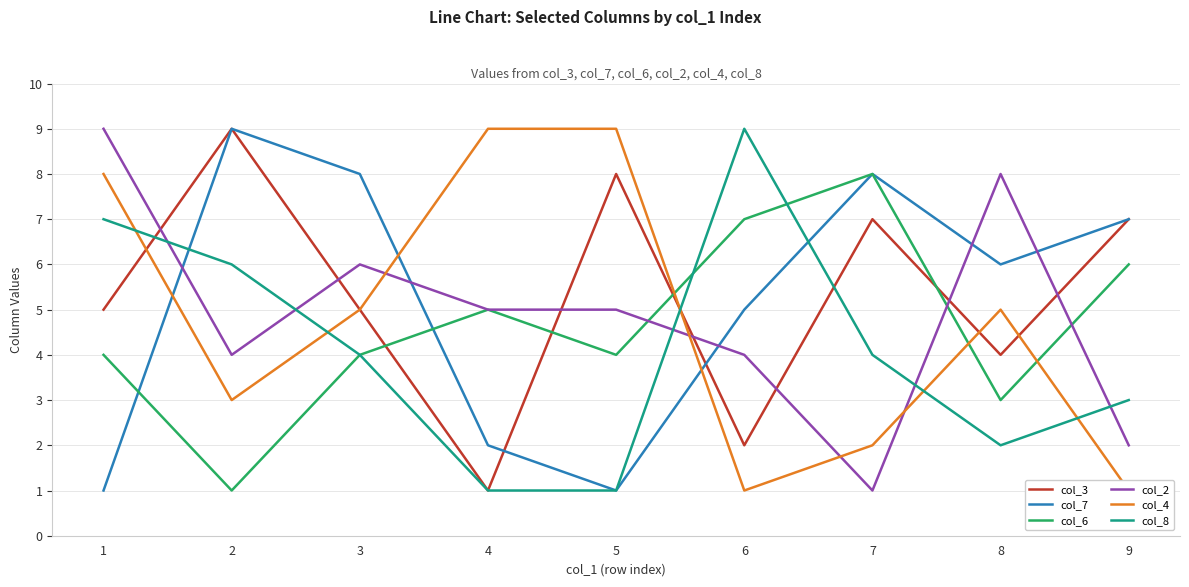

What is the value of the col_6 point at the 6th from the left?

7